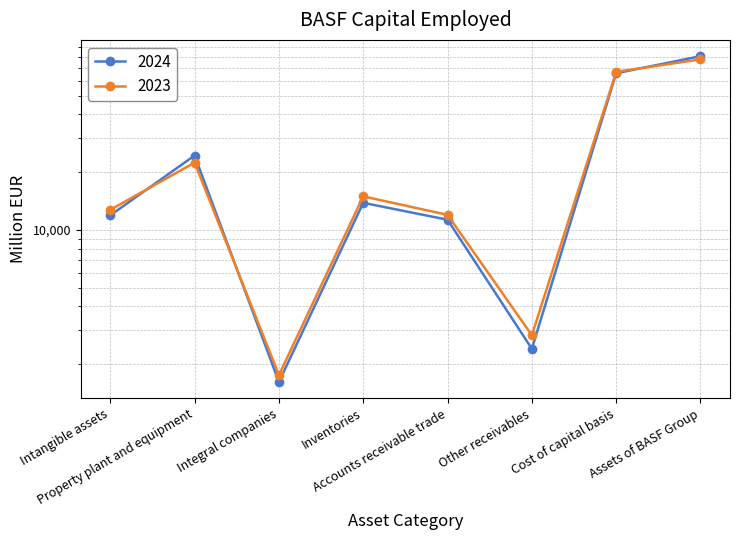

How many data points in 2023 are less than 14961?

4